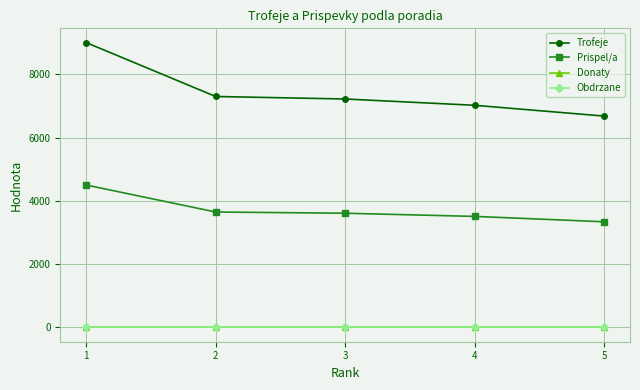

True or false: Trofeje and Obdrzane cross at least once.

False